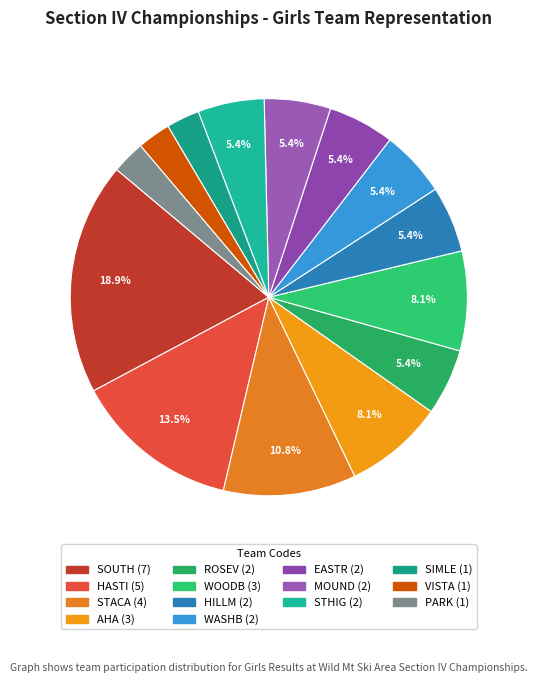

To the nearest percent, what portion does SIMLE represent?

3%